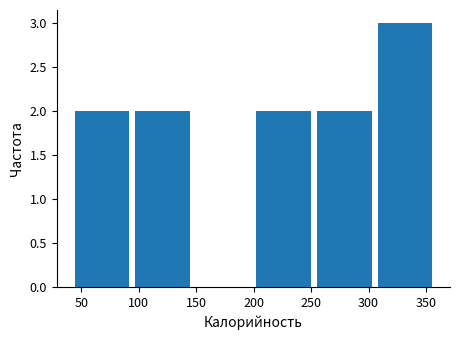

What is the height of the bar covering 250 to 305 on the x-axis? Neither the bar edges nor the heights are printed on the chart, so give them approximately, as read against the axes.

2